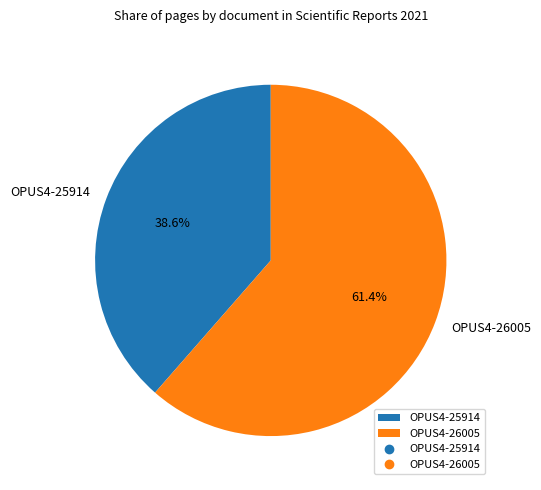

To the nearest percent, what is the difference between the largest and smallest slice percentages?

23%